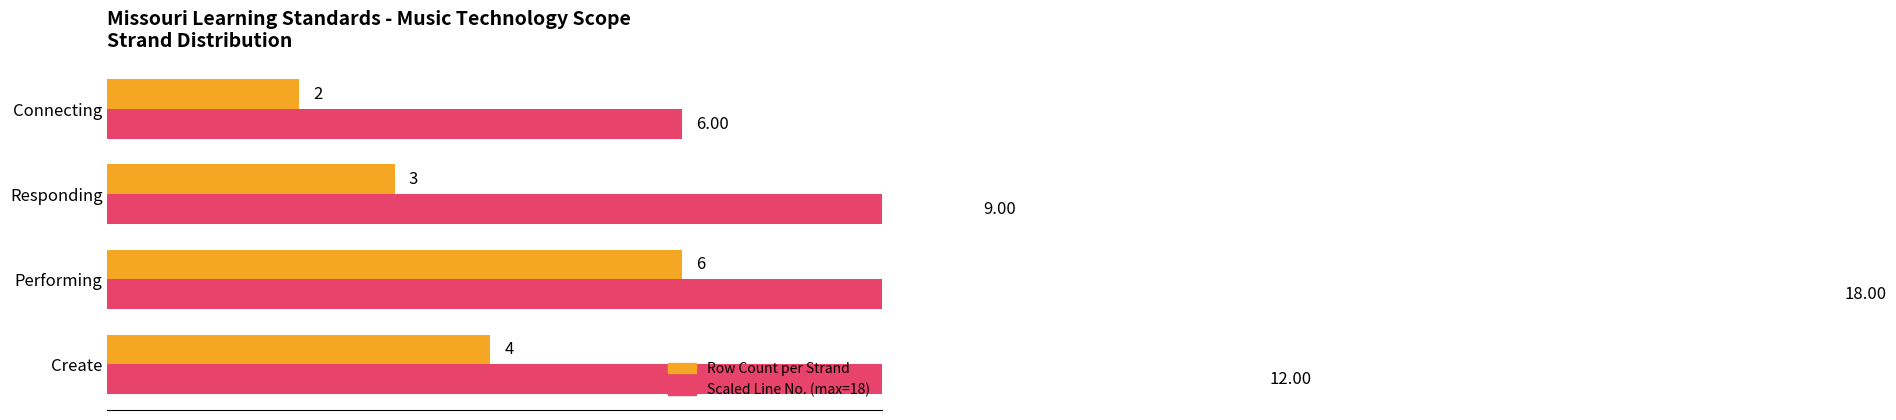

What is the maximum value shown in the chart?

18